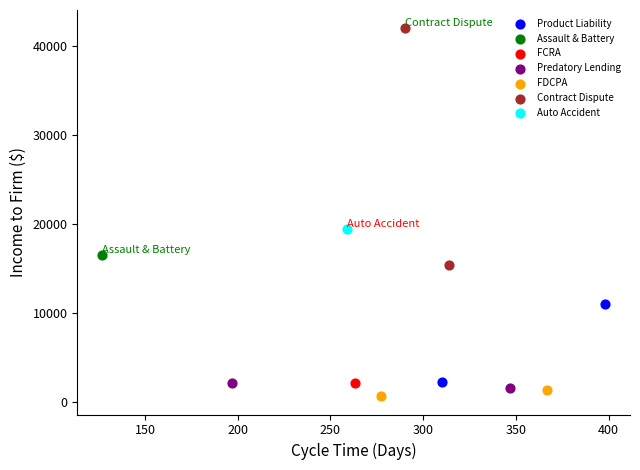

Which series reaches the minimum Y coordinate?

FDCPA